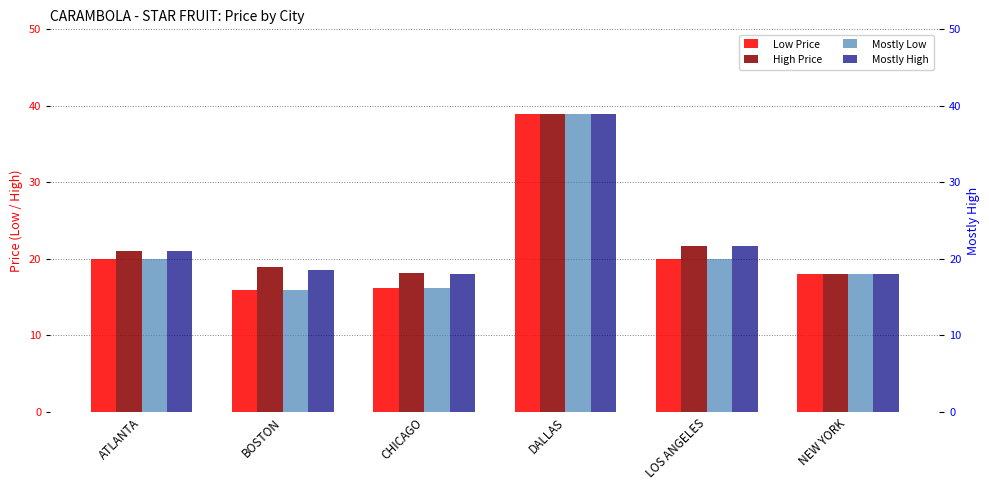

What are all the series names shown in the legend?

Low Price, High Price, Mostly Low, Mostly High